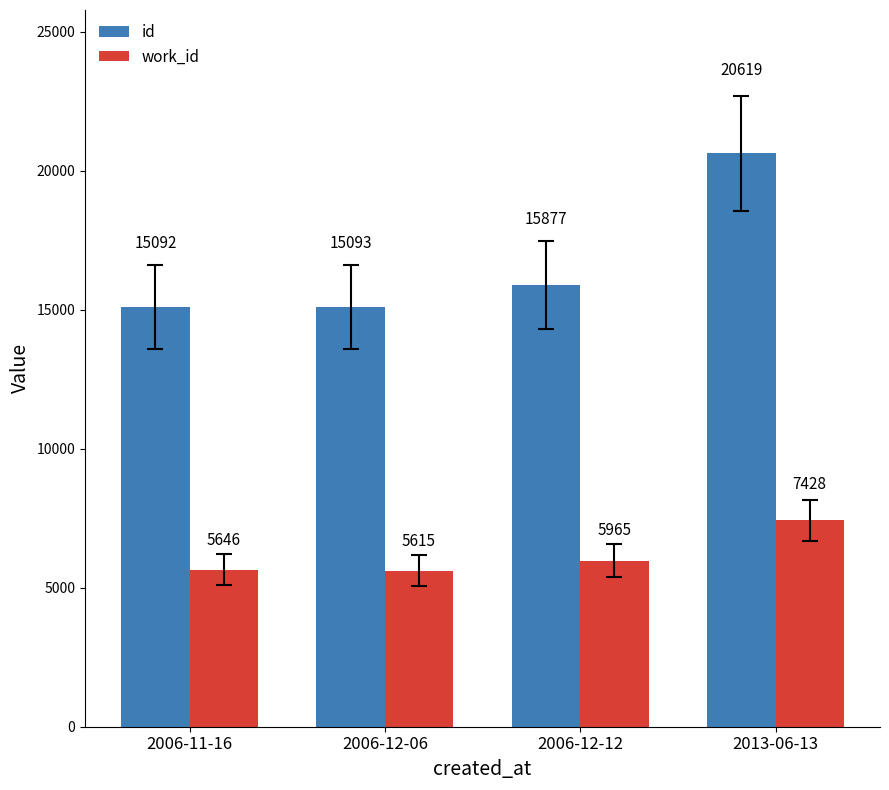

What is the label of the 2nd bar from the left?

2006-12-06